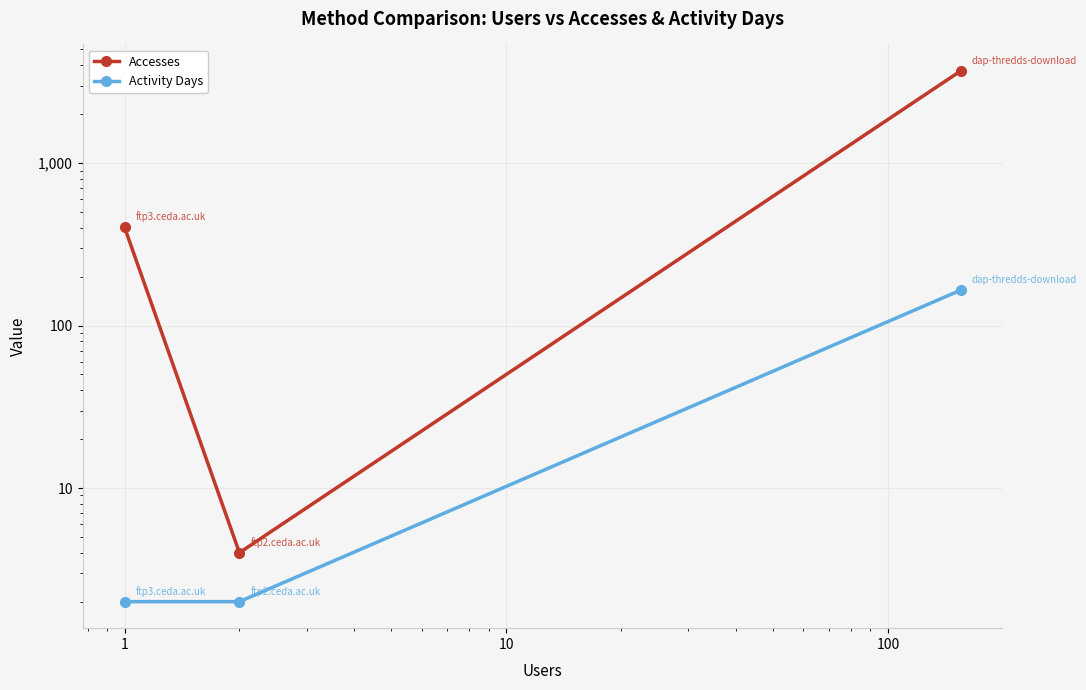

At how many categories does at least one series exceed 713?

1